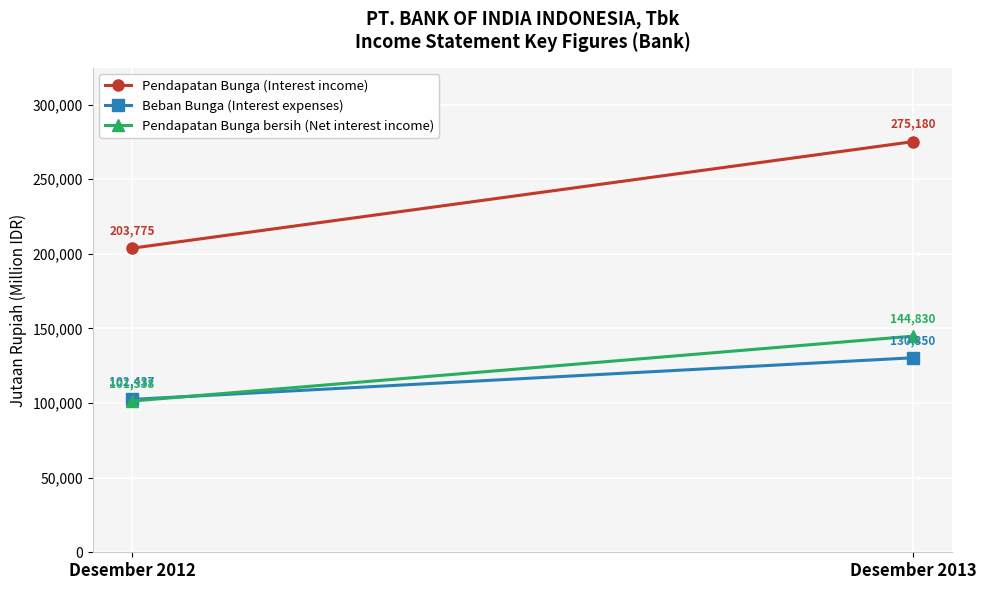

What is the average value of the Pendapatan Bunga (Interest income) series?

239478